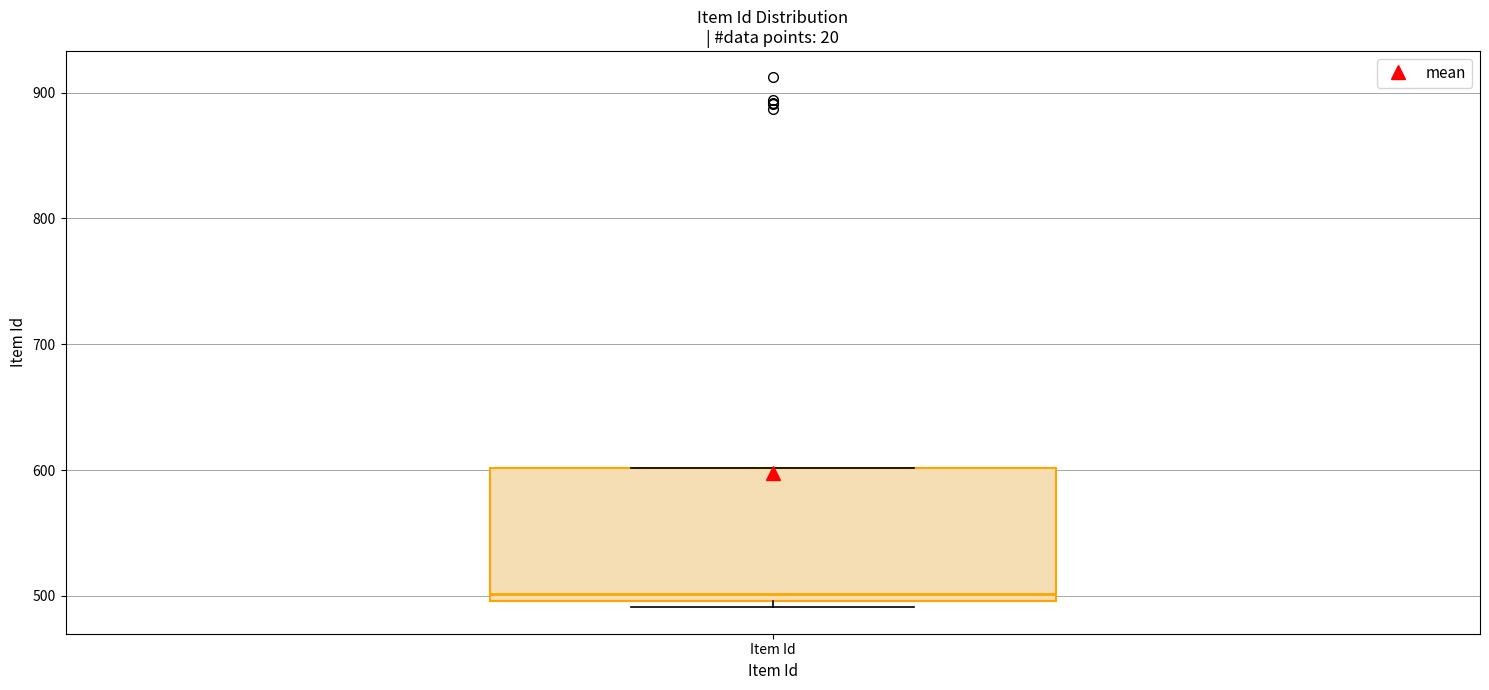

Where is the lower edge of the box for Item Id on the y-axis? The values are not printed on the chart, so give them approximately, as read against the axis.

500